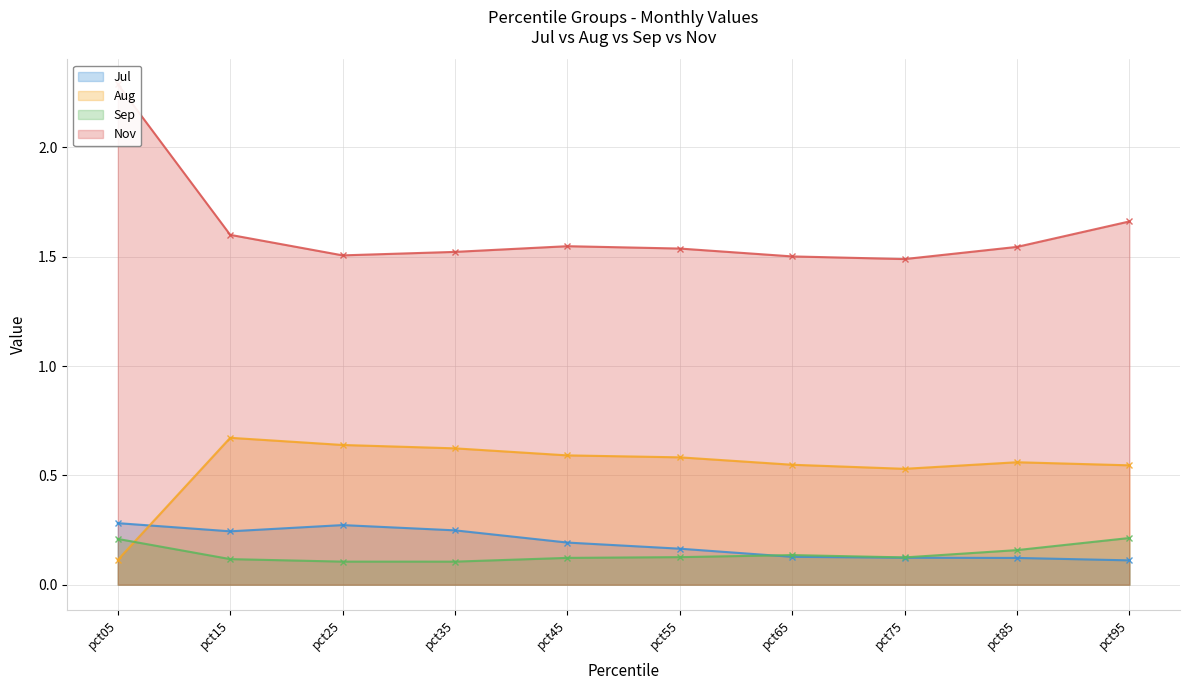

Reading left to right, what are all the values shown in this chart?

Jul: 0.3	0.2	0.3	0.2	0.2	0.2	0.1	0.1	0.1	0.1
Aug: 0.1	0.7	0.6	0.6	0.6	0.6	0.5	0.5	0.6	0.5
Sep: 0.2	0.1	0.1	0.1	0.1	0.1	0.1	0.1	0.2	0.2
Nov: 2.3	1.6	1.5	1.5	1.5	1.5	1.5	1.5	1.5	1.7